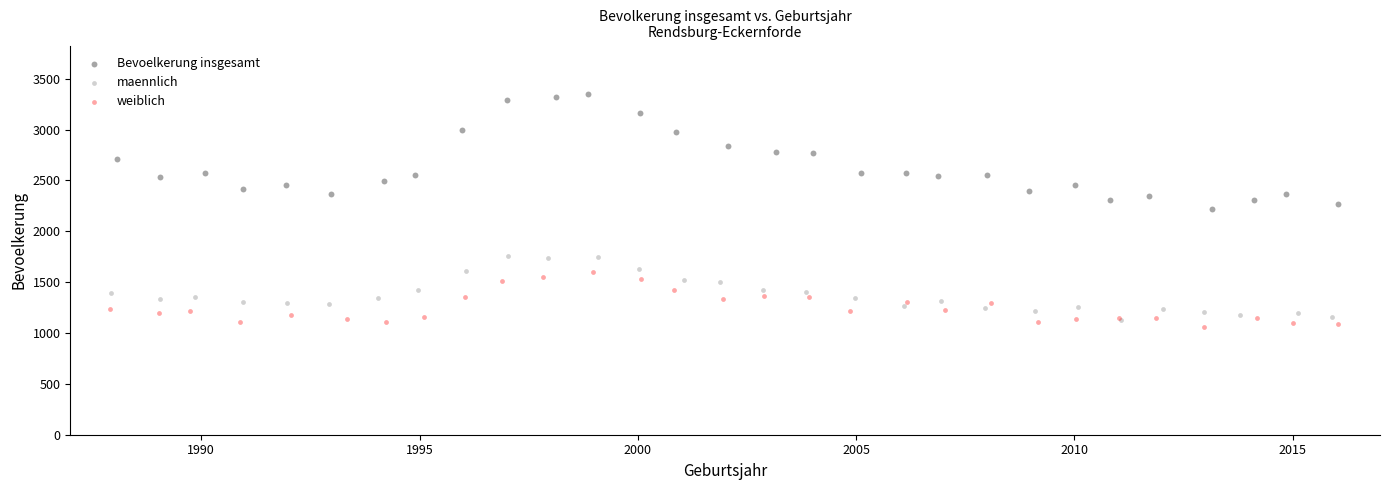

Which series has the widest spread of Y values?

Bevoelkerung insgesamt